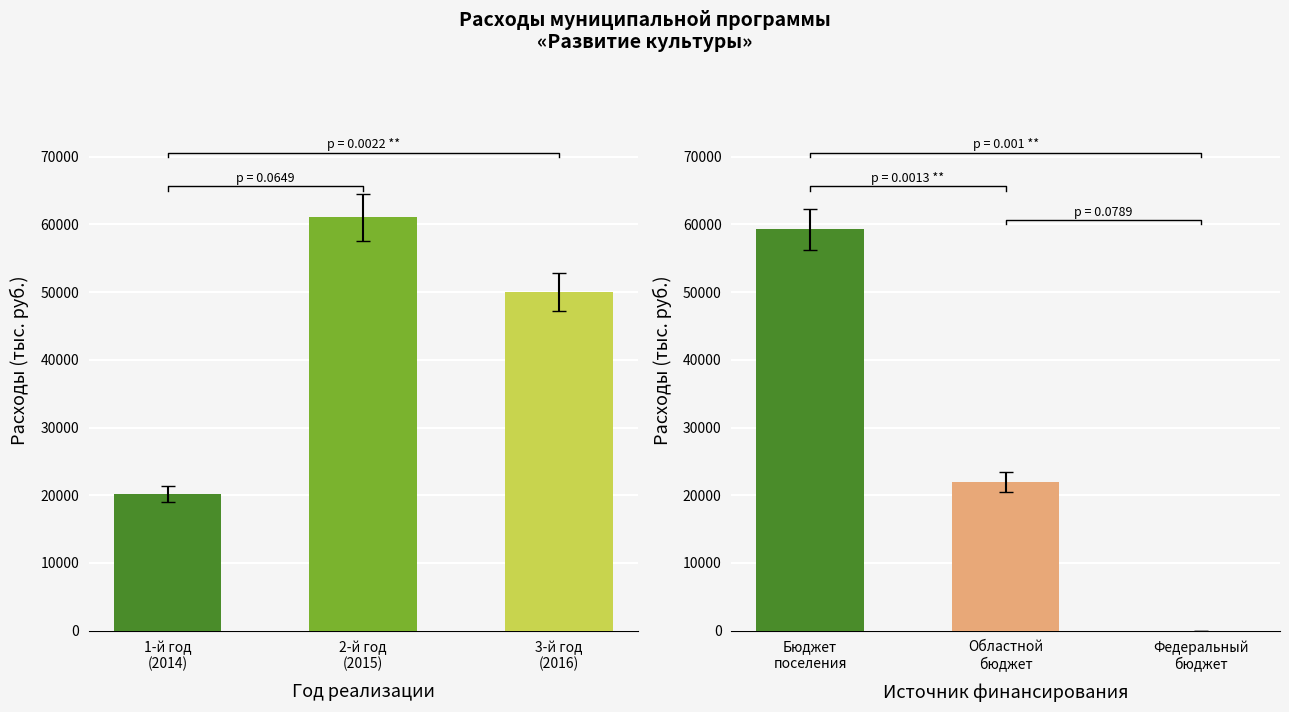

What is the label of the 1st bar from the left?

1-й год
(2014)